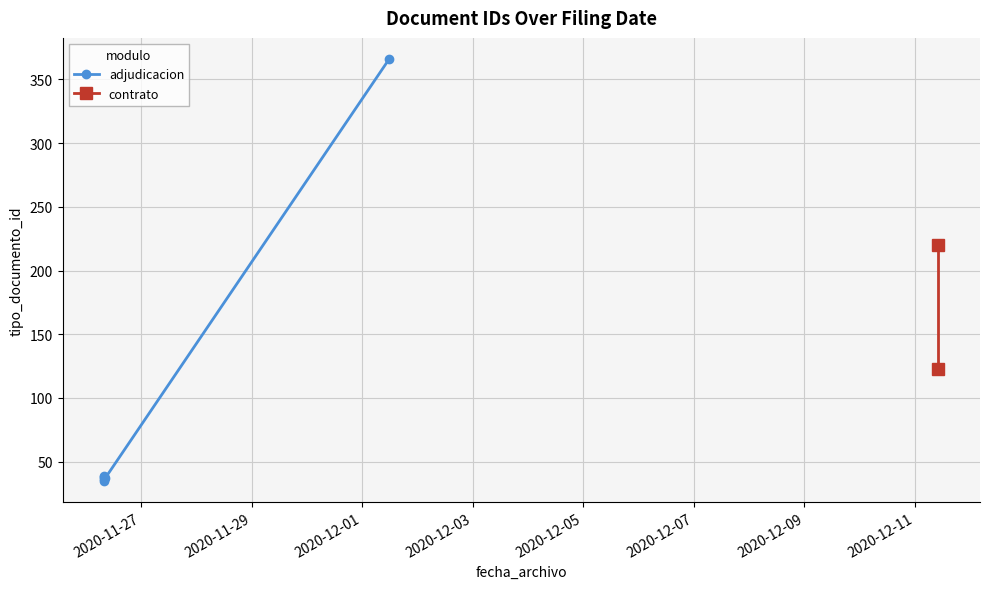

Reading left to right, list all the values displayed in this chart.

35	38	36	220	366	39	123	37